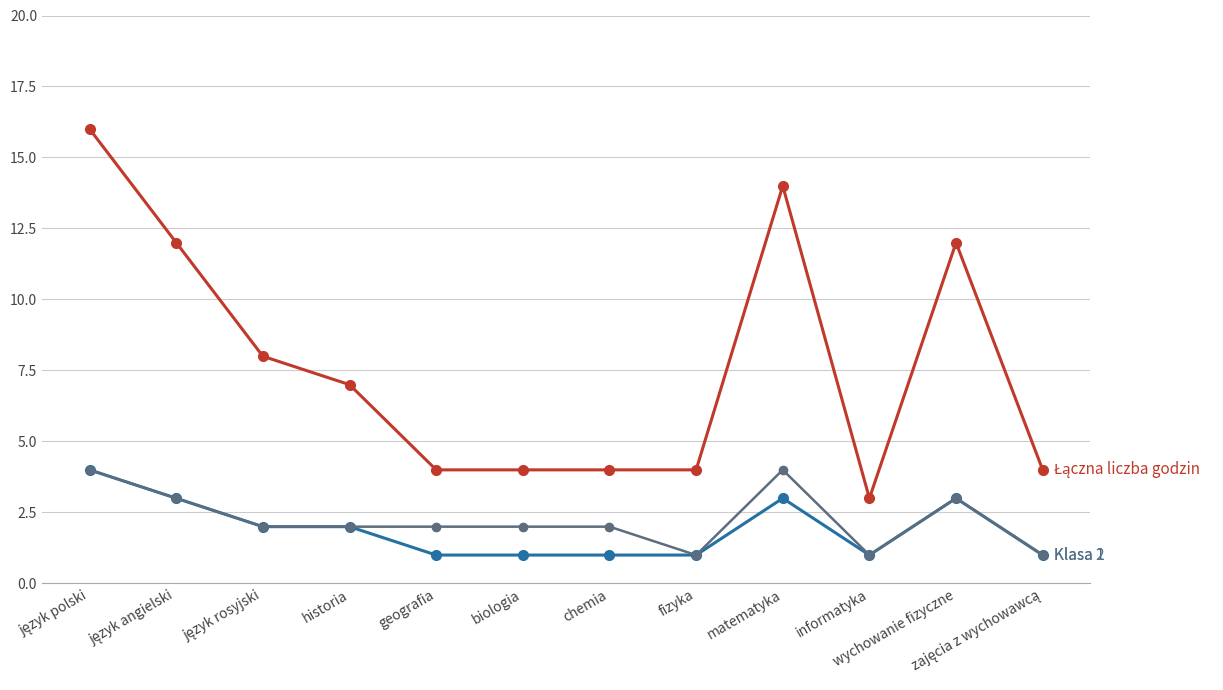

How many series are shown in this chart?

3